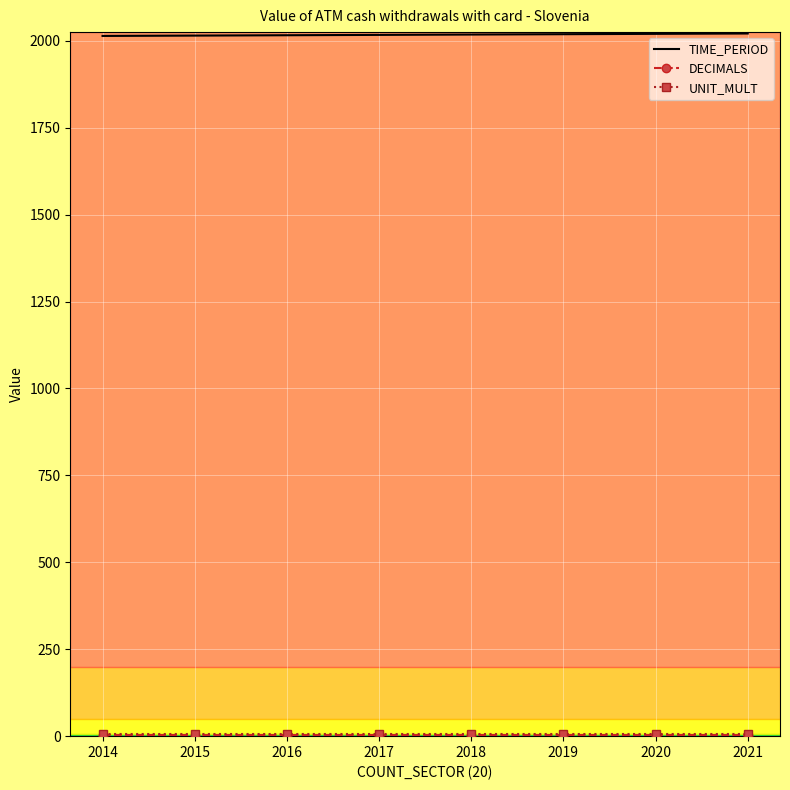

Which series has the largest total across all categories?

TIME_PERIOD